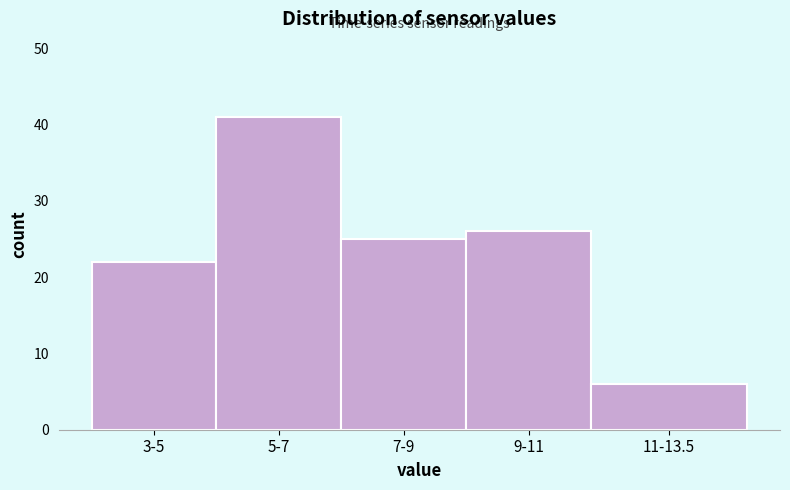

Reading left to right, transcribe all the data shown in this chart.

22	41	25	26	6